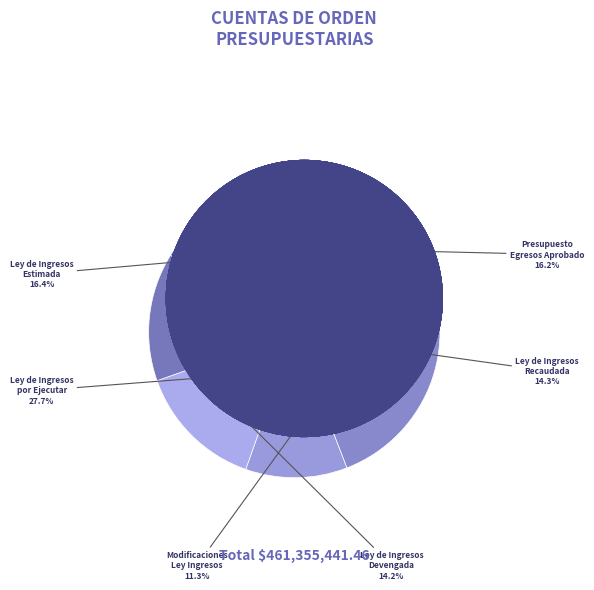

How many slices are in this pie chart?

6